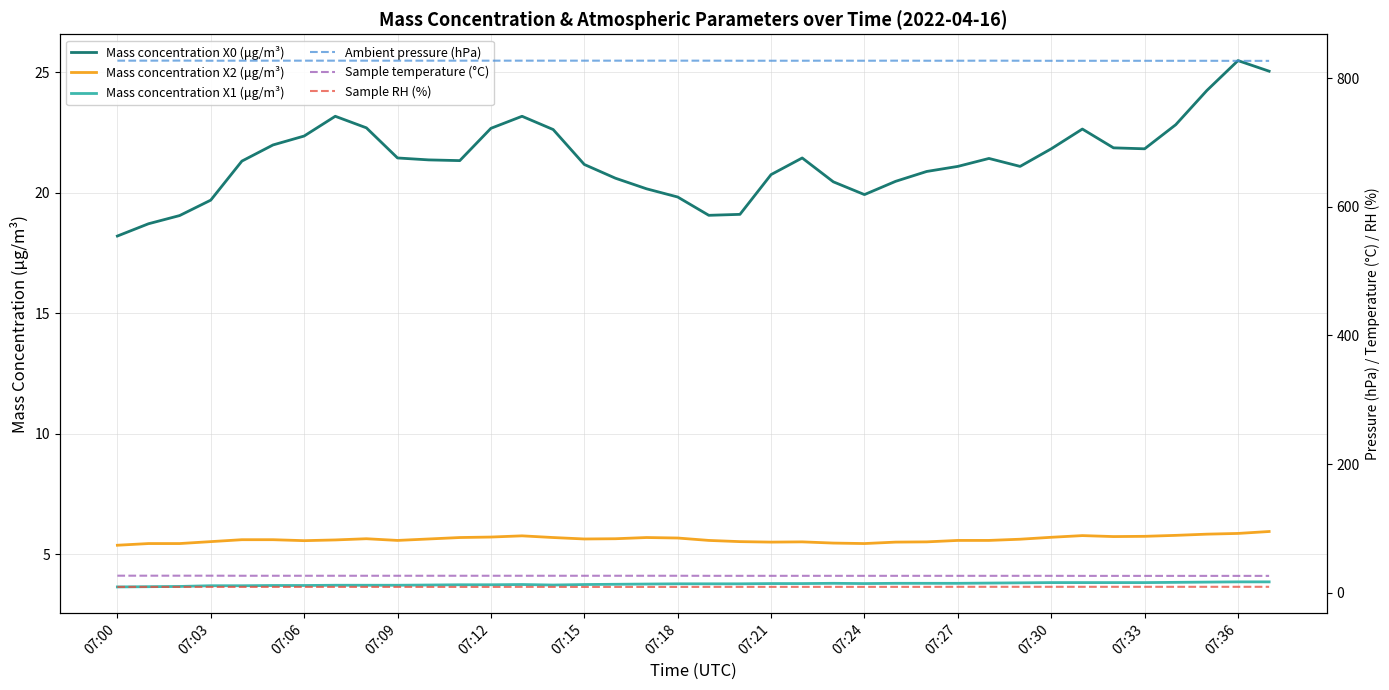

What is the sum of the Mass concentration X2 (μg/m³) values at 26 and 33?

11.3